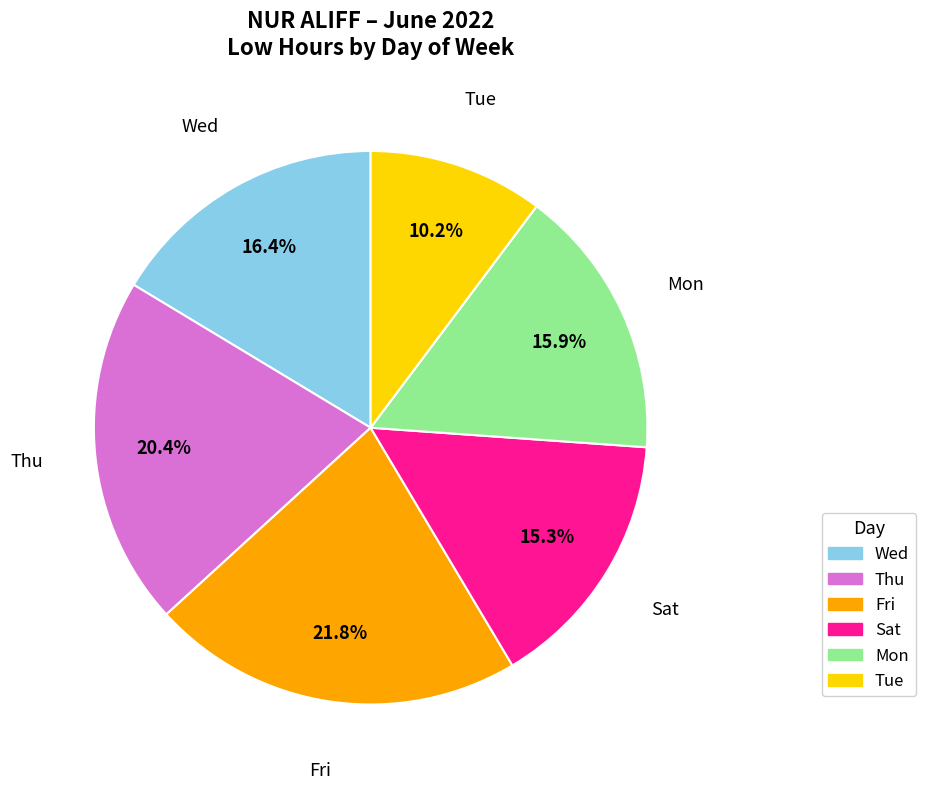

How many slices are in this pie chart?

6